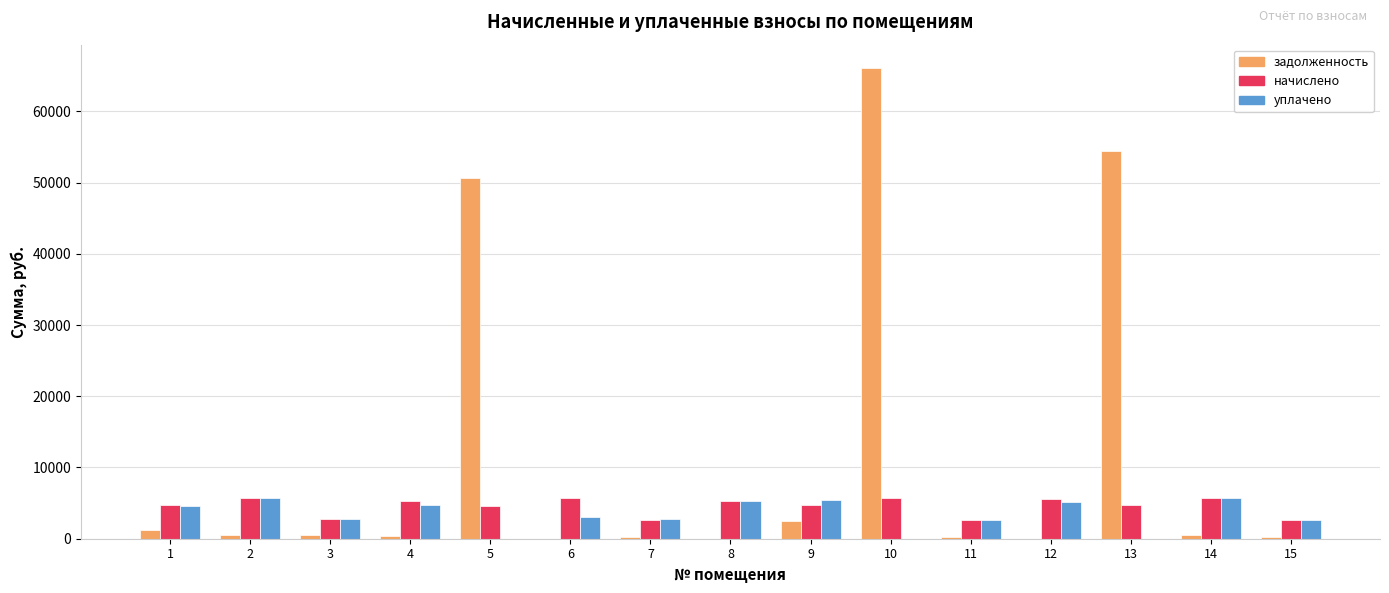

Which series has the largest total across all categories?

задолженность